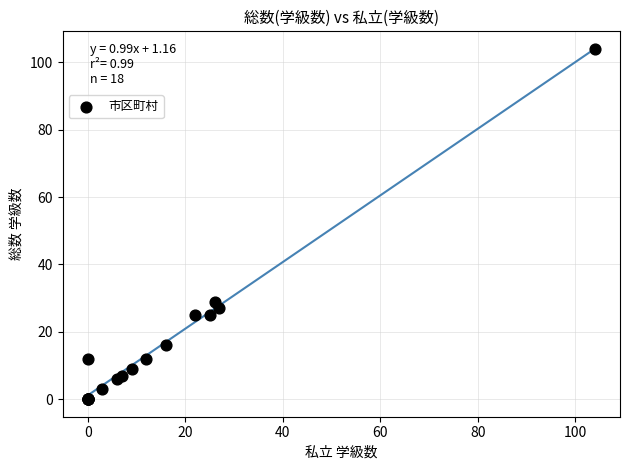

What Y value in the scatter plot is closest to 52?

29